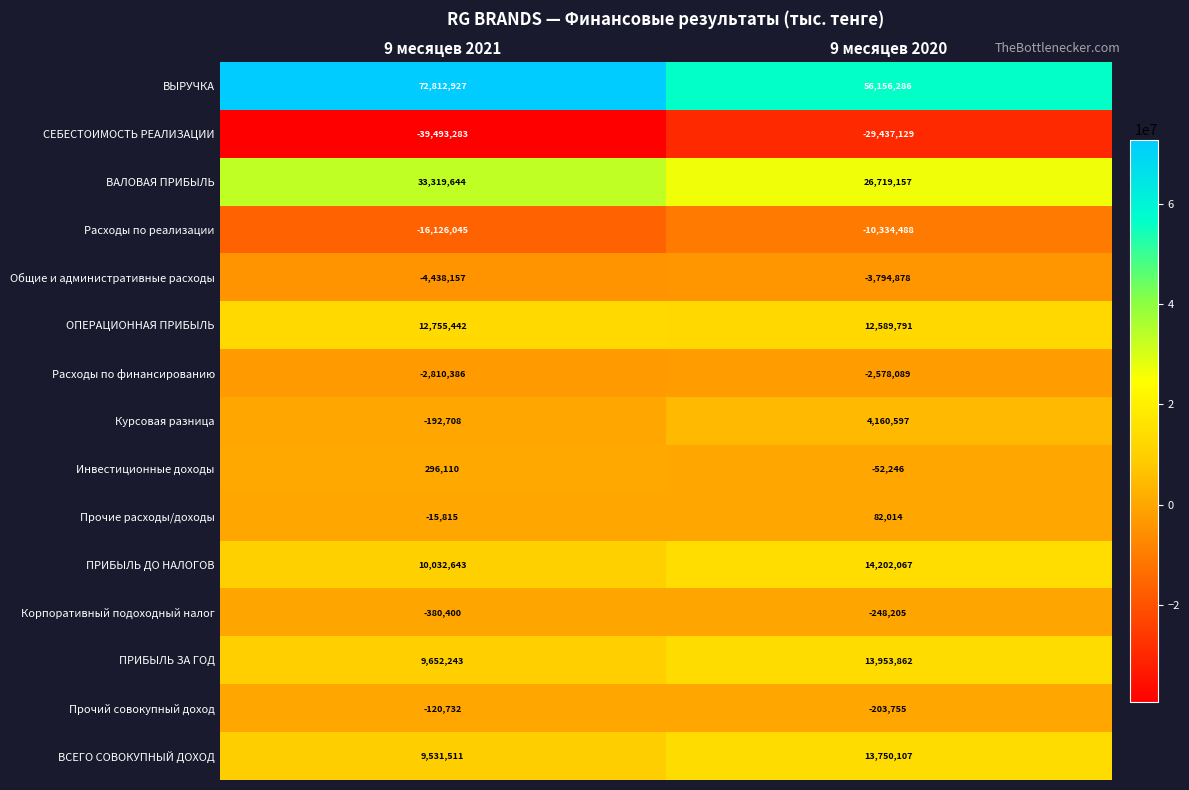

At which label is Прочие расходы/доходы closest to 33099?

9 месяцев 2021